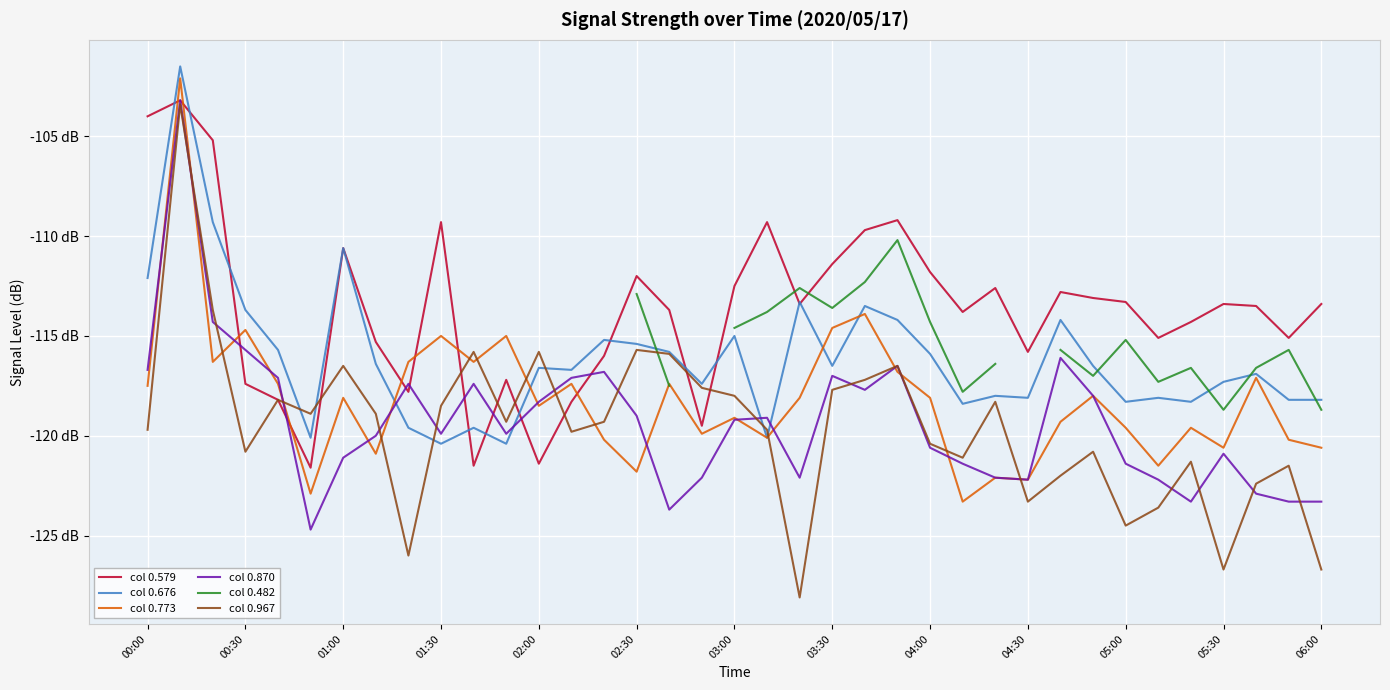

True or false: col 0.676 has more than 2 interior local peaks.

True